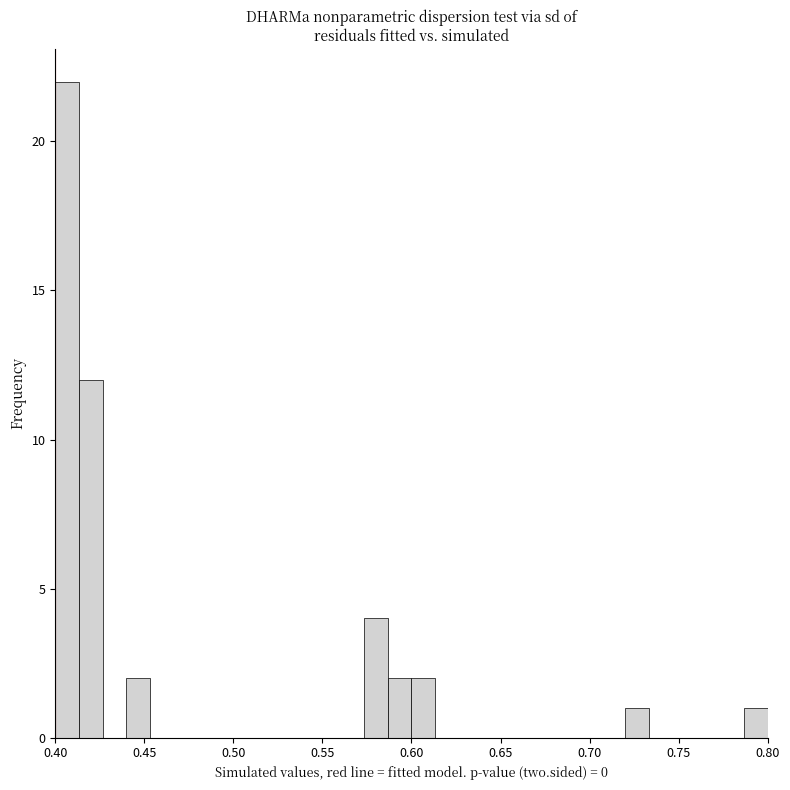

Read against the x-axis, roughly where is the centre of the tallest bar?

0.405